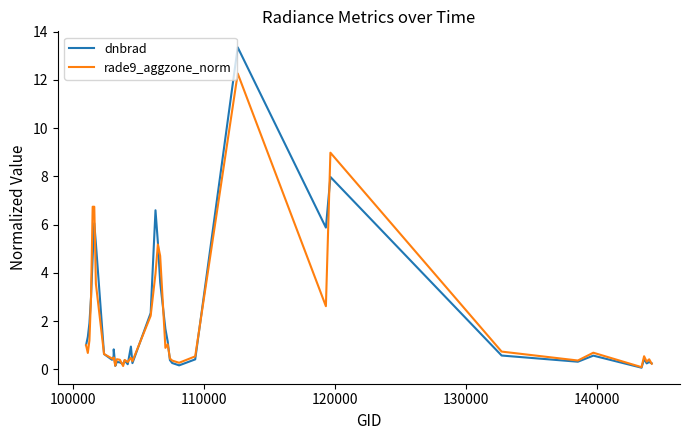

List the series in order of their peak value, lowest first.

rade9_aggzone_norm, dnbrad